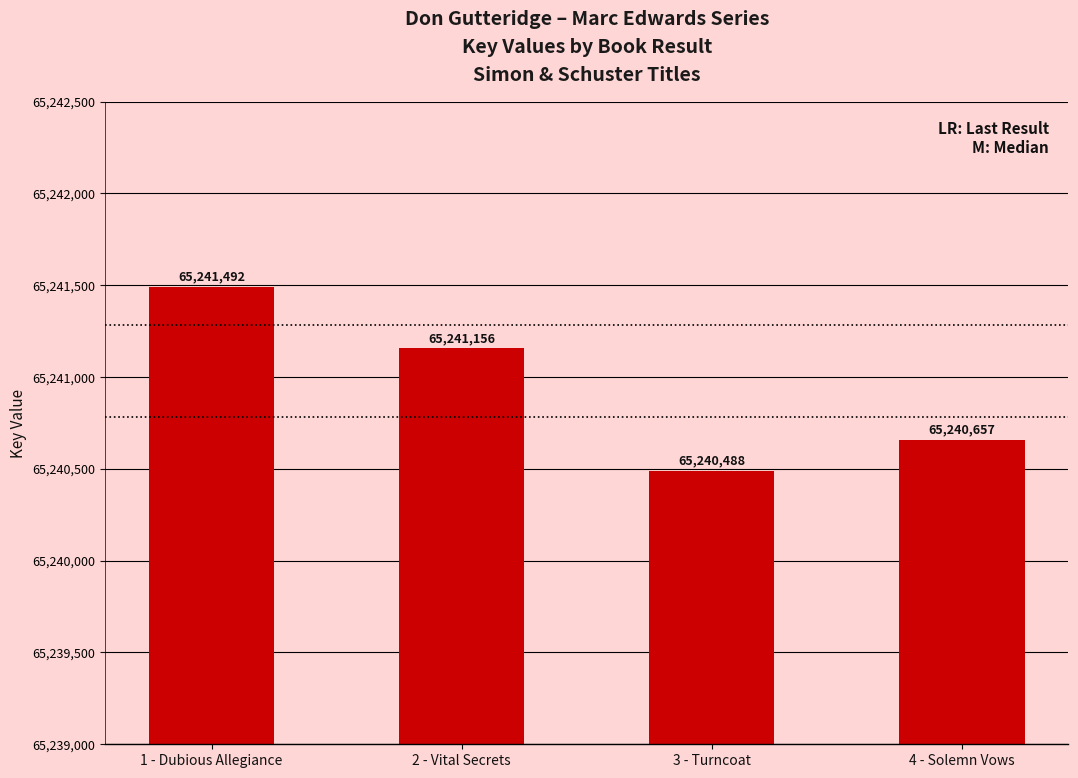

Reading left to right, what are all the values shown in this chart?

1 - Dubious Allegiance=65241492	2 - Vital Secrets=65241156	3 - Turncoat=65240488	4 - Solemn Vows=65240657